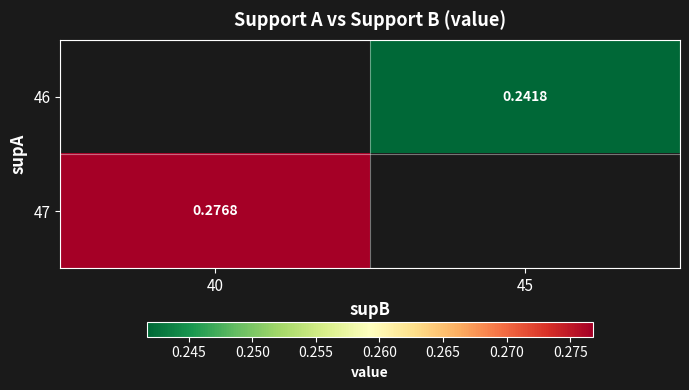

What is the smallest value displayed?

0.2